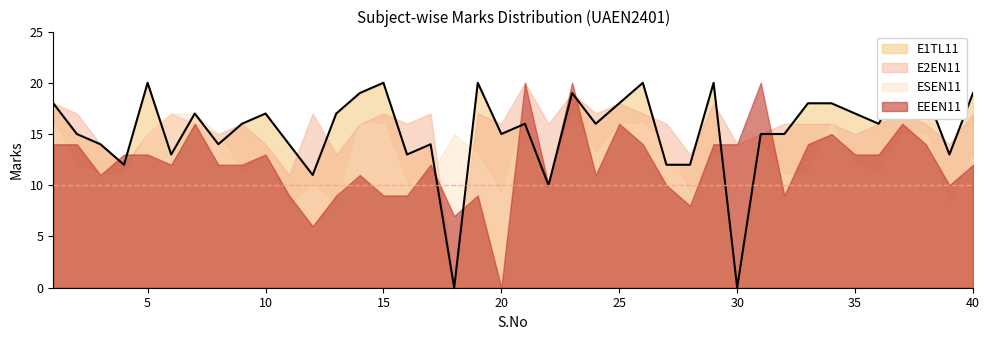

What is the value of the ESEN11 point at the 9th from the left?

11